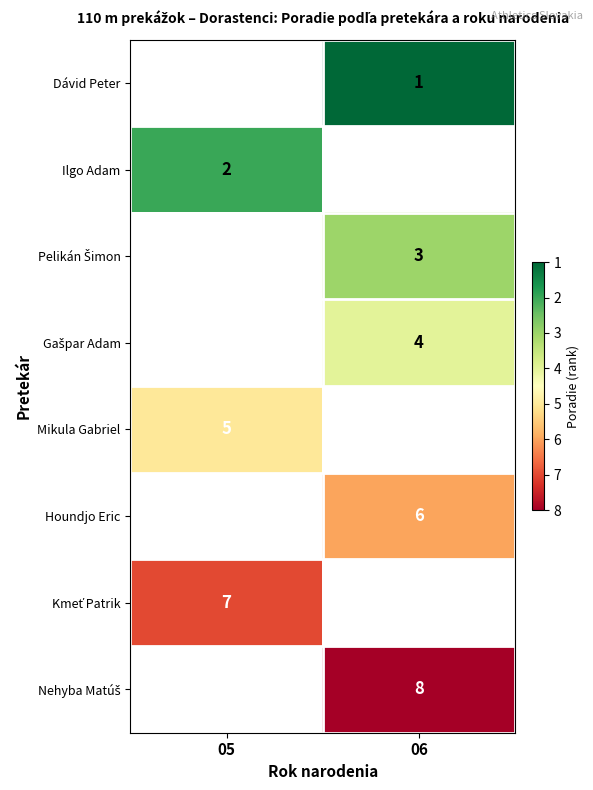

What is the greatest value displayed?

8.0